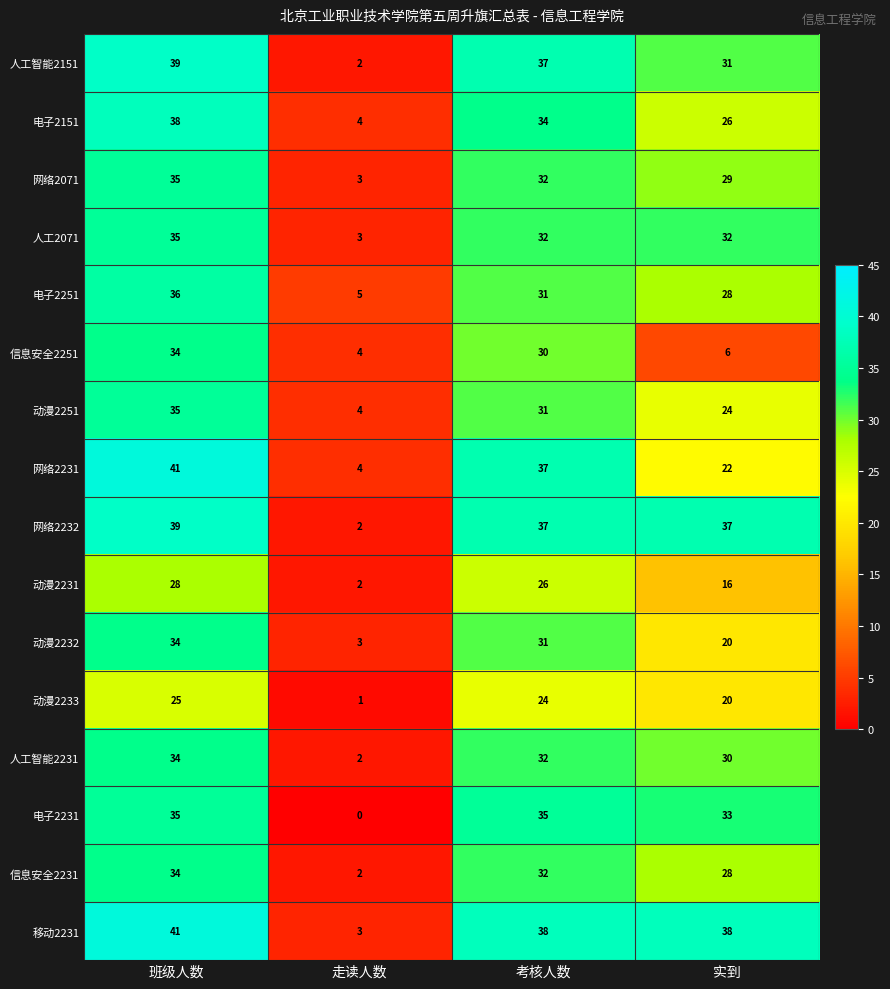

Rank the categories by 电子2251 value from lowest to highest.

走读人数, 实到, 考核人数, 班级人数